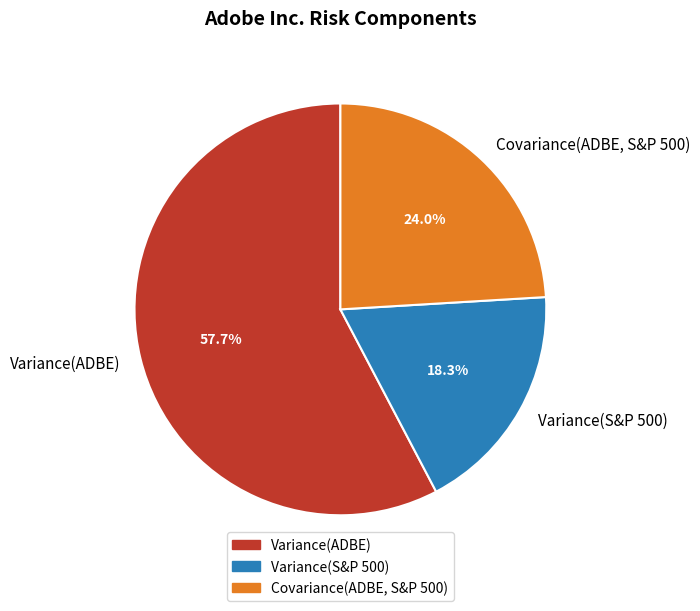

To the nearest percent, what percentage of the pie is Variance(ADBE)?

58%